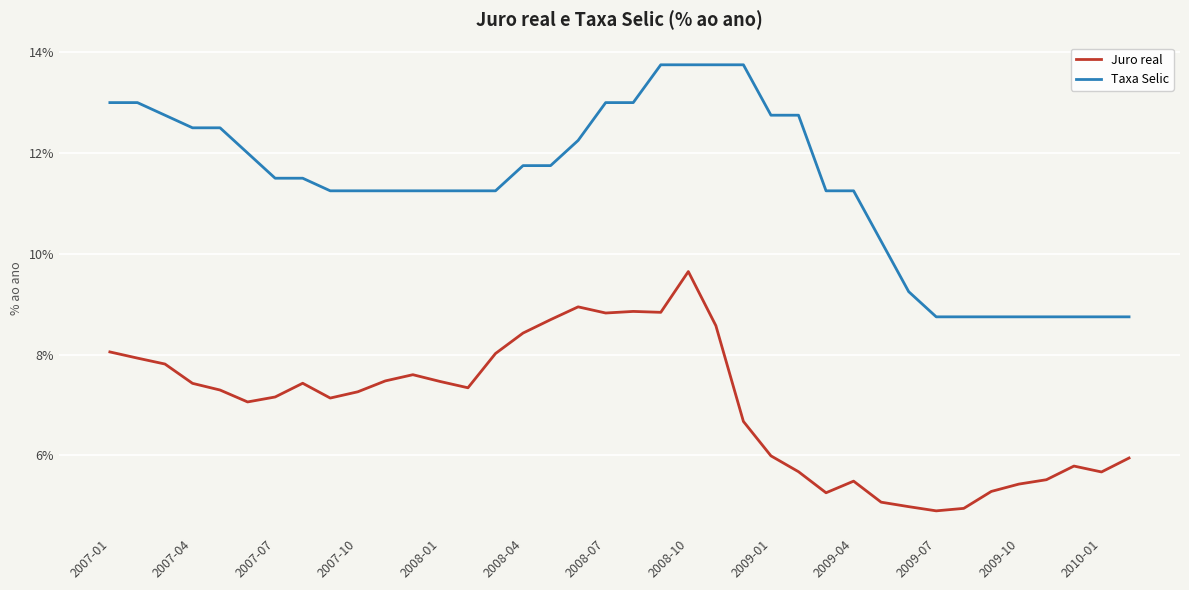

Rank the series by their average value, from highest to lowest.

Taxa Selic, Juro real